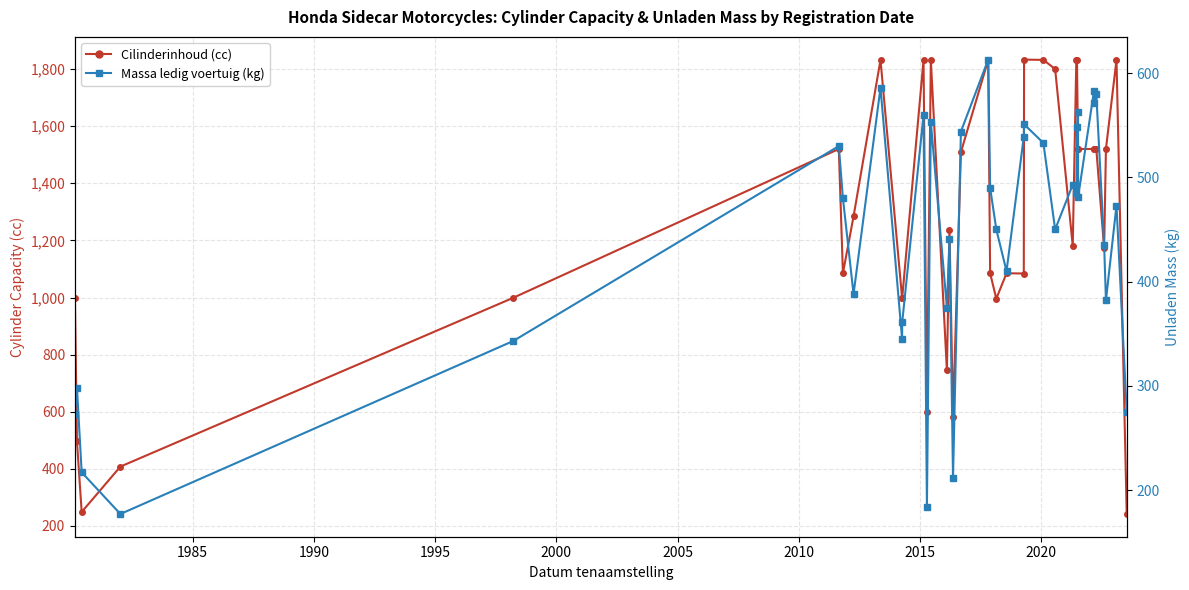

What is the average value of the Cilinderinhoud (cc) series?

1262